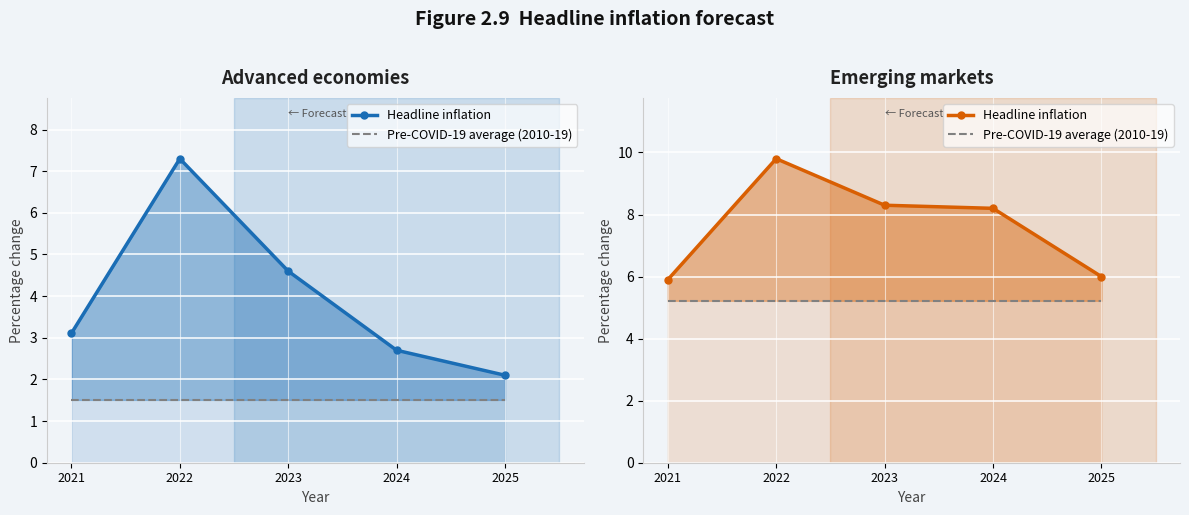

Which series changed the most between 2021 and 2025?

Headline inflation